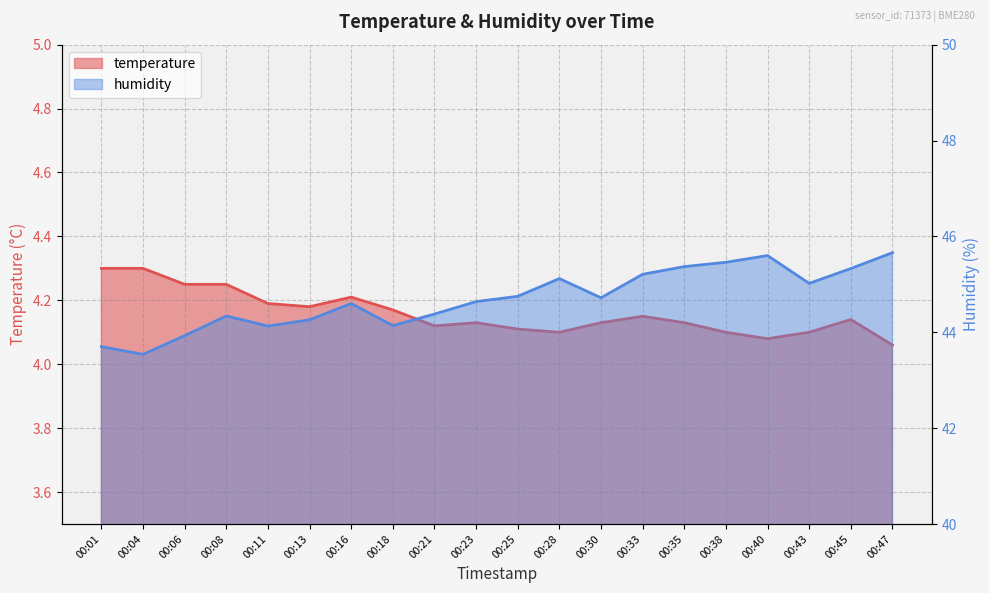

Reading left to right, transcribe all the data shown in this chart.

temperature: 00:01=4.3	00:04=4.3	00:06=4.2	00:08=4.2	00:11=4.2	00:13=4.2	00:16=4.2	00:18=4.2	00:21=4.1	00:23=4.1	00:25=4.1	00:28=4.1	00:30=4.1	00:33=4.2	00:35=4.1	00:38=4.1	00:40=4.1	00:43=4.1	00:45=4.1	00:47=4.1
humidity: 00:01=43.7	00:04=43.5	00:06=43.9	00:08=44.3	00:11=44.1	00:13=44.3	00:16=44.6	00:18=44.1	00:21=44.4	00:23=44.6	00:25=44.8	00:28=45.1	00:30=44.7	00:33=45.2	00:35=45.4	00:38=45.5	00:40=45.6	00:43=45.0	00:45=45.3	00:47=45.7